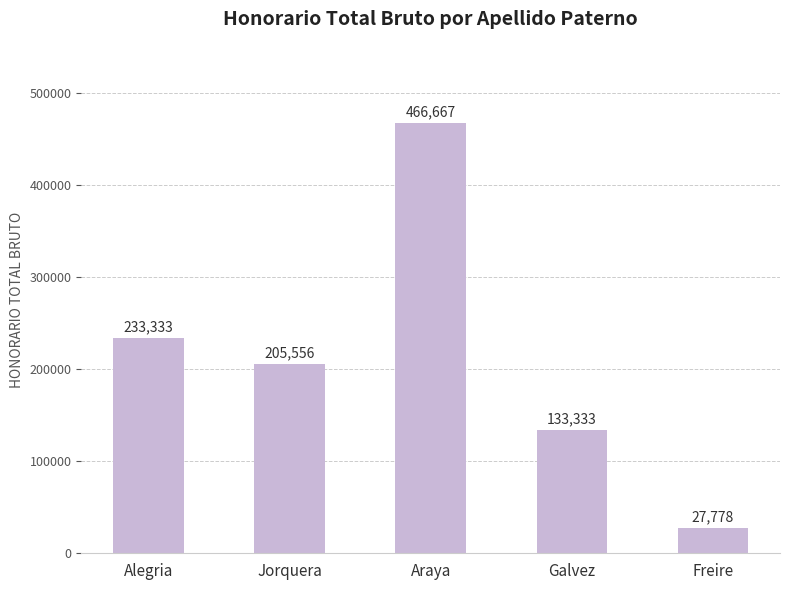

What is the smallest value displayed?

27778